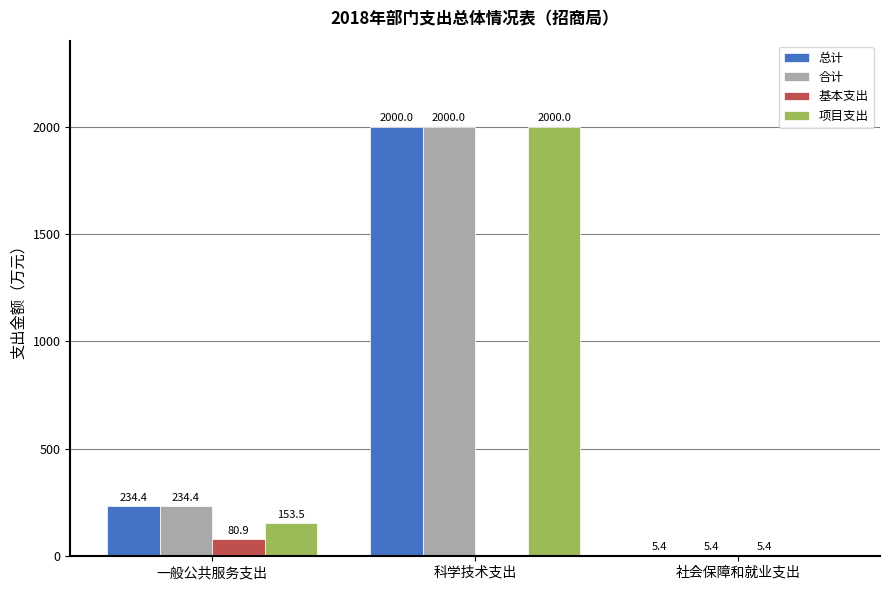

Does the chart contain stacked bars?

No